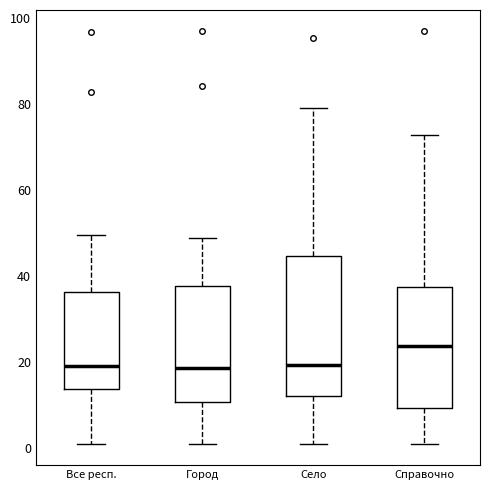

Which box is the tallest, from its lower edge to its upper edge?

Село